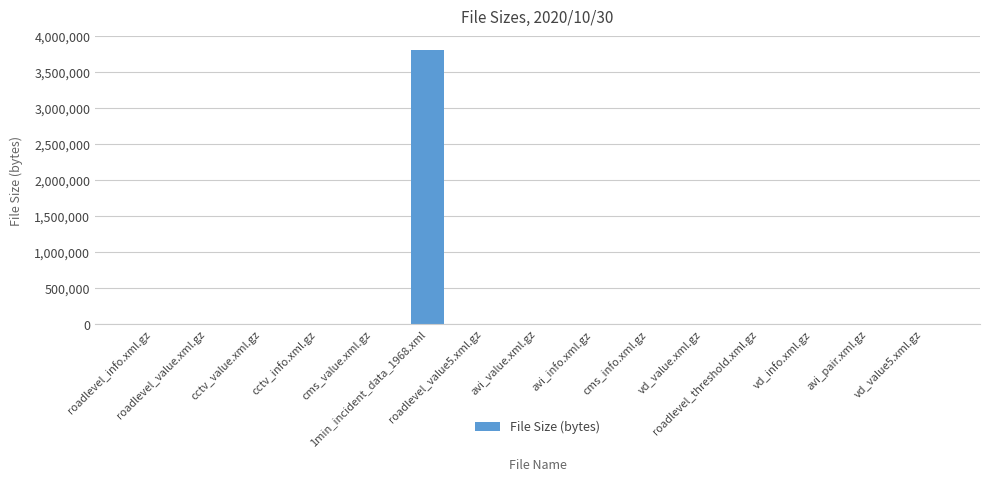

Which label corresponds to the largest value in the chart?

1min_incident_data_1968.xml